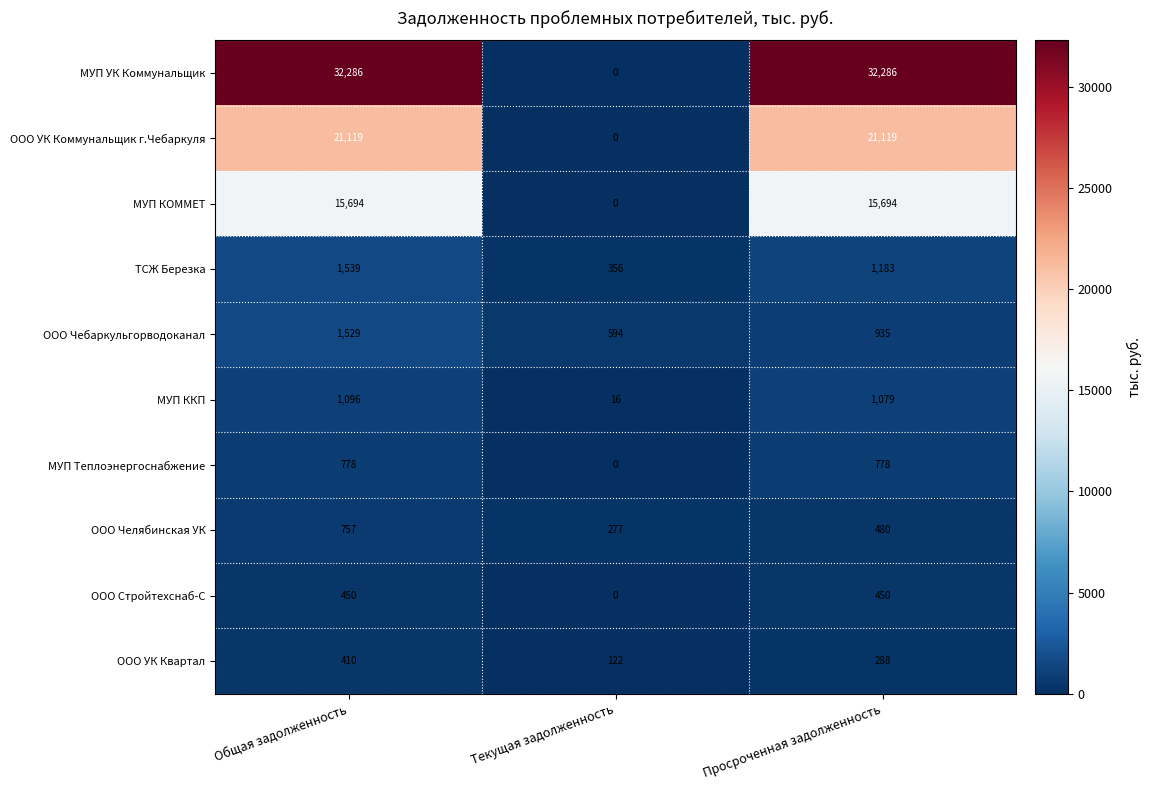

Which category has the highest value in the МУП ККП series?

Общая задолженность